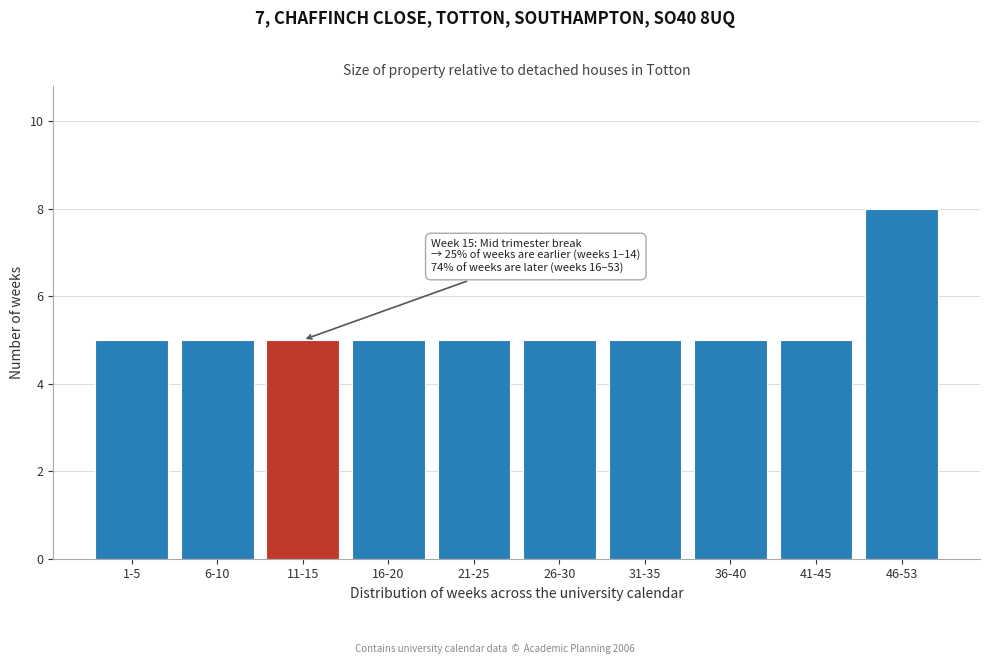

Reading left to right, transcribe all the data shown in this chart.

1-5=5	6-10=5	11-15=5	16-20=5	21-25=5	26-30=5	31-35=5	36-40=5	41-45=5	46-53=8